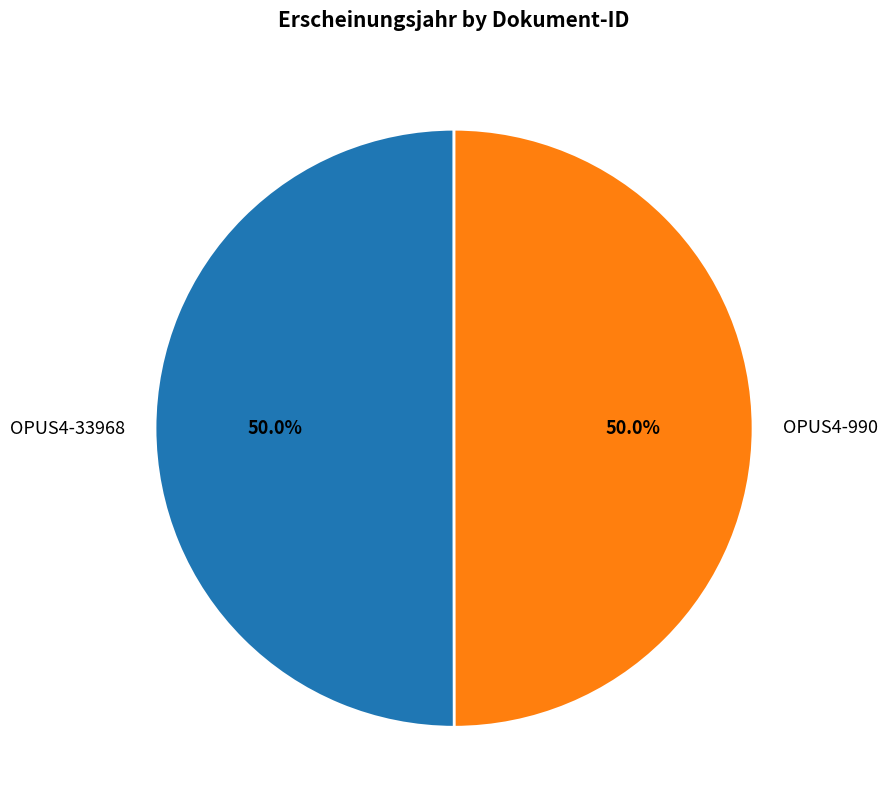

To the nearest percent, what percentage of the pie is OPUS4-990?

50%